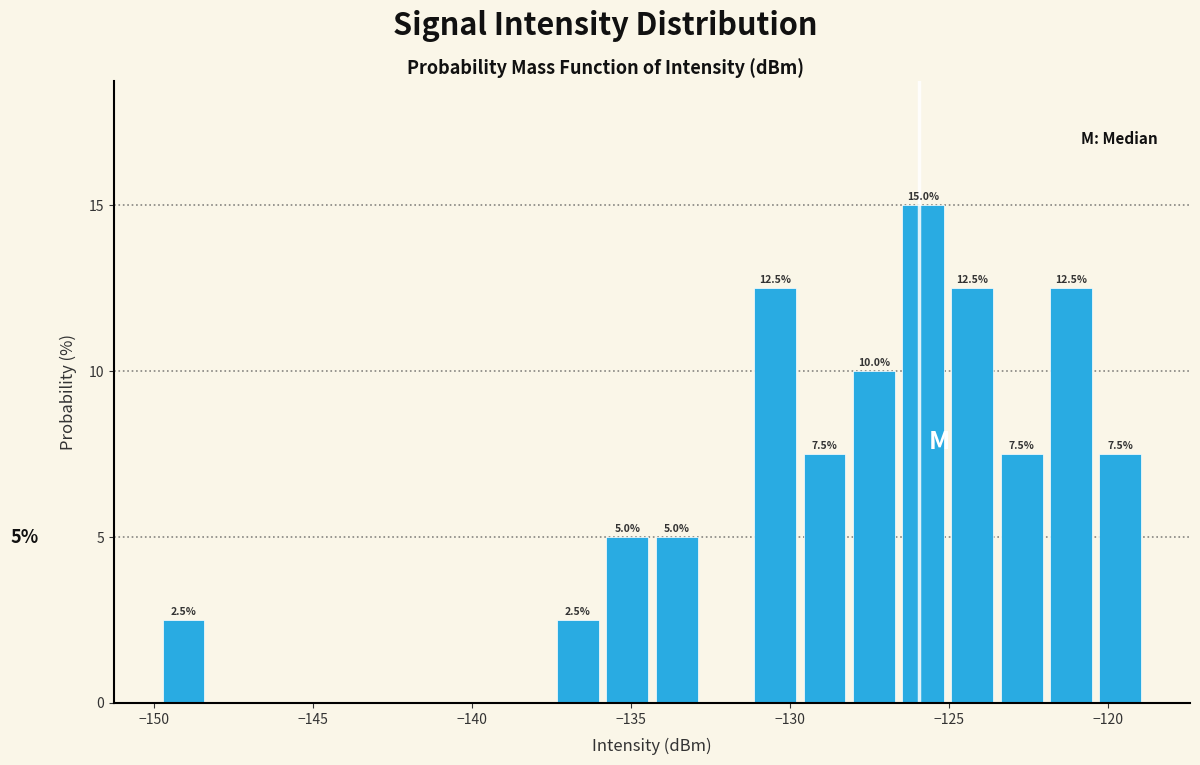

Read against the x-axis, roughly where is the centre of the tallest bar?

-126.0